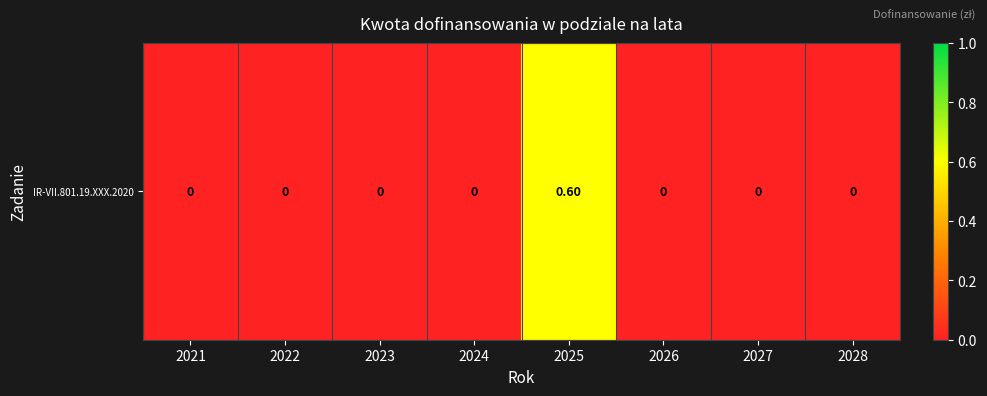

List the labels in order of value, smallest first.

2021, 2022, 2023, 2024, 2026, 2027, 2028, 2025